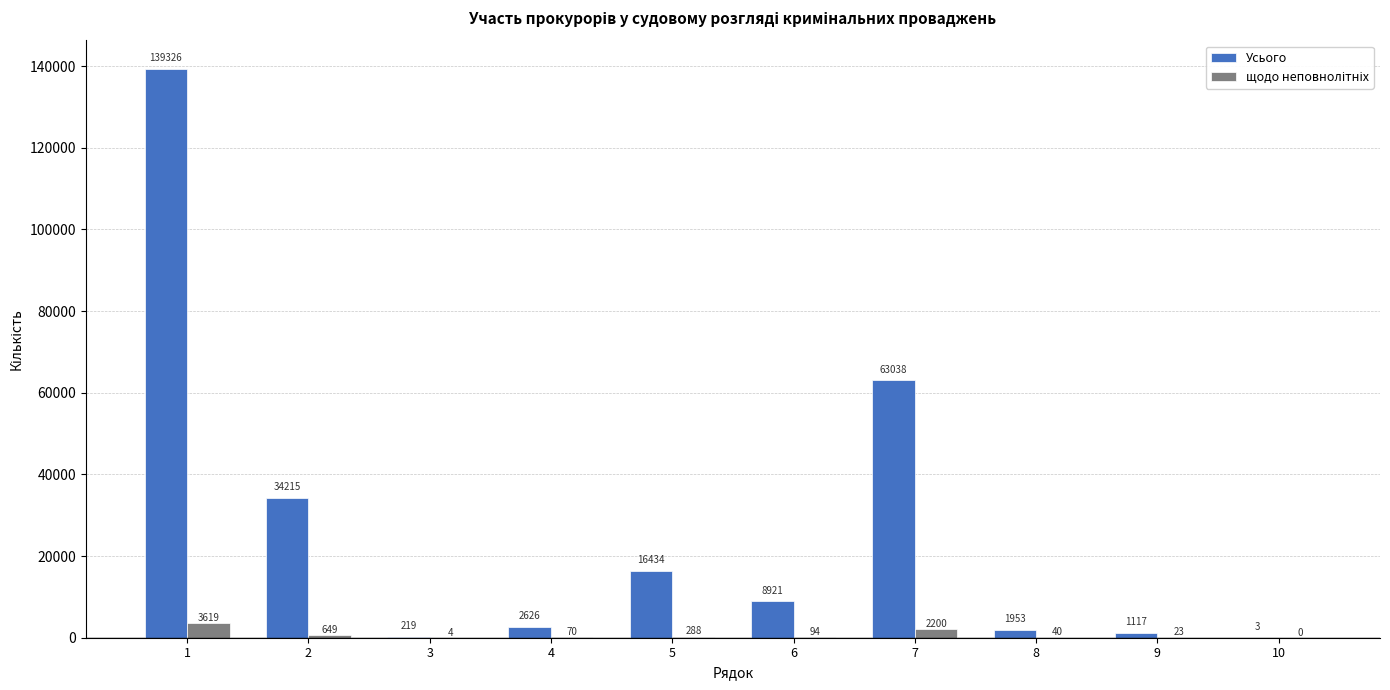

Are the bars grouped side by side (vs. stacked)?

Yes